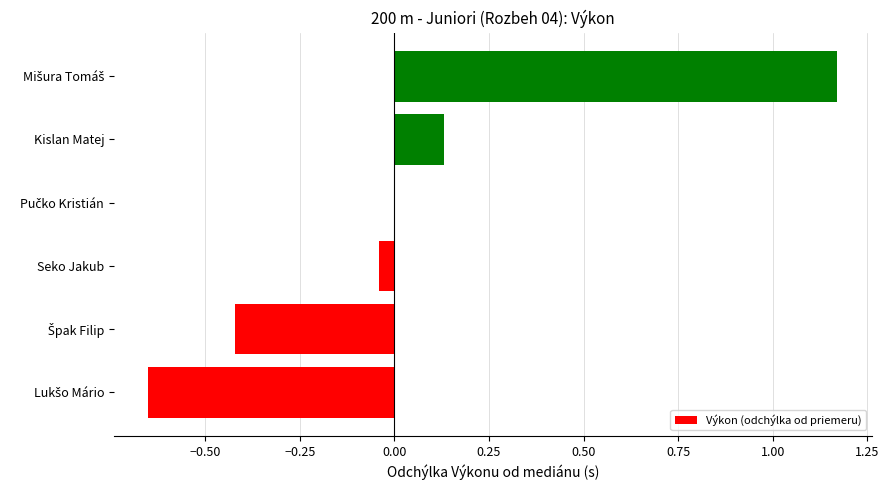

How many data points does each series have?

6